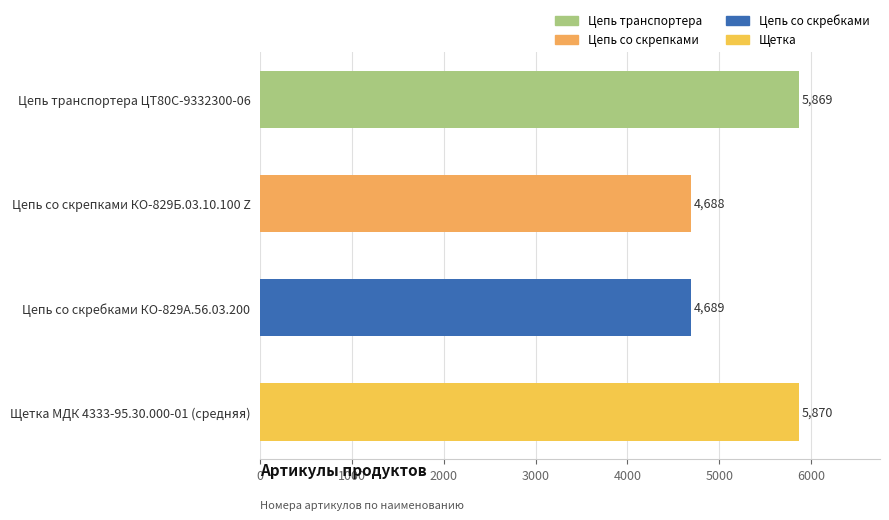

List the labels in order of value, largest first.

Щетка МДК 4333-95.30.000-01 (средняя), Цепь транспортера ЦТ80С-9332300-06, Цепь со скребками КО-829А.56.03.200, Цепь со скрепками КО-829Б.03.10.100 Z